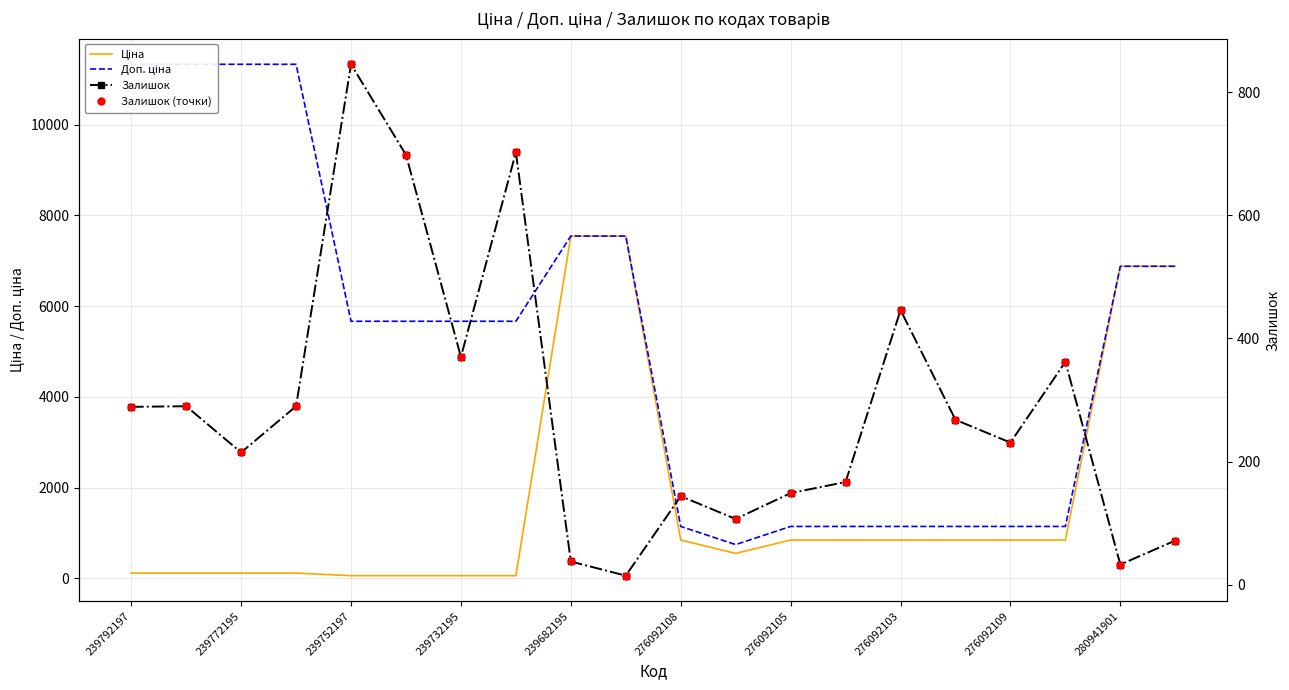

True or false: Доп. ціна and Залишок (точки) cross at least once.

False